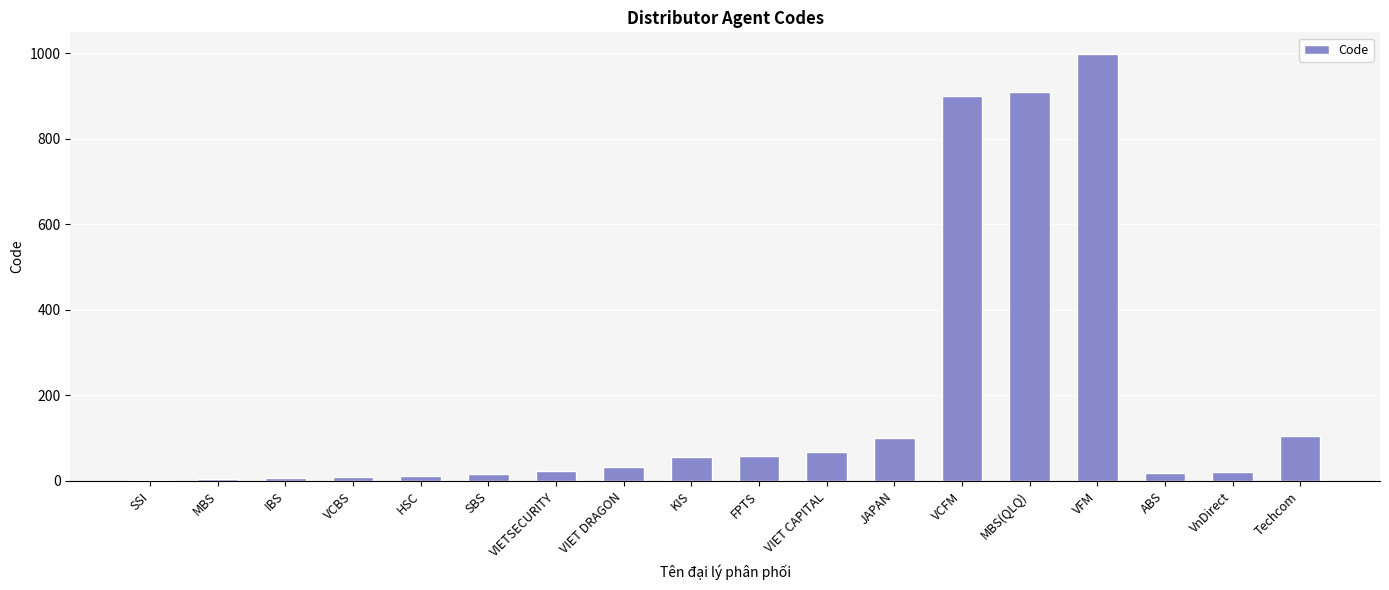

Is it true that the value at VFM is 1450?

False